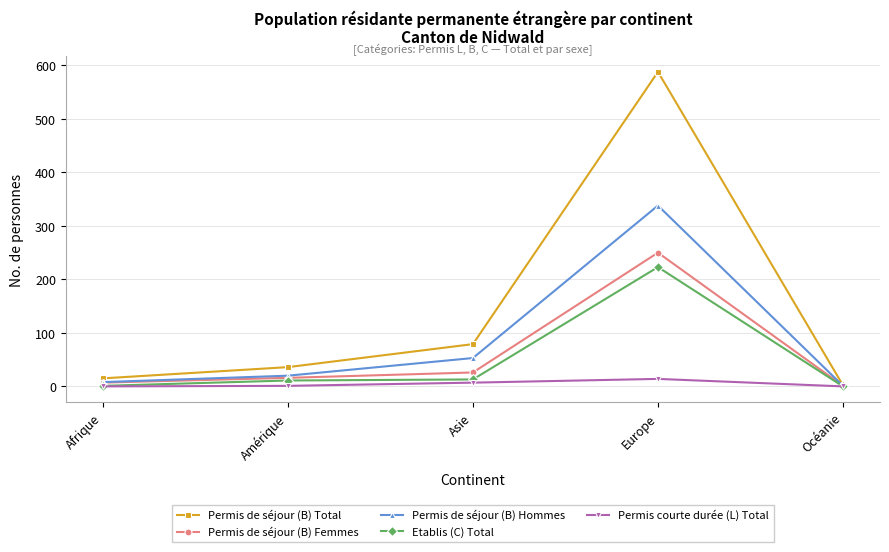

True or false: Permis de séjour (B) Total has a value of 36 at Amérique.

True